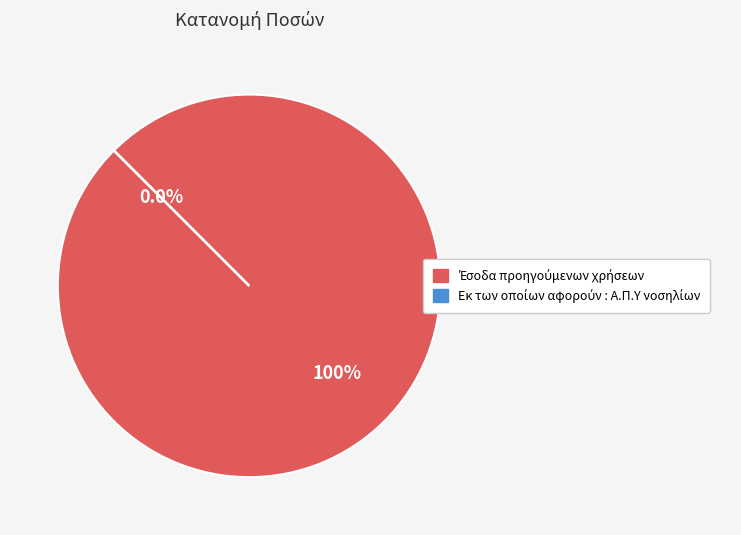

How many slices are in this pie chart?

2